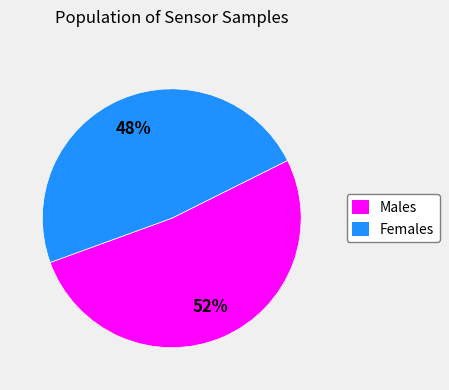

Count the number of slices in the pie.

2